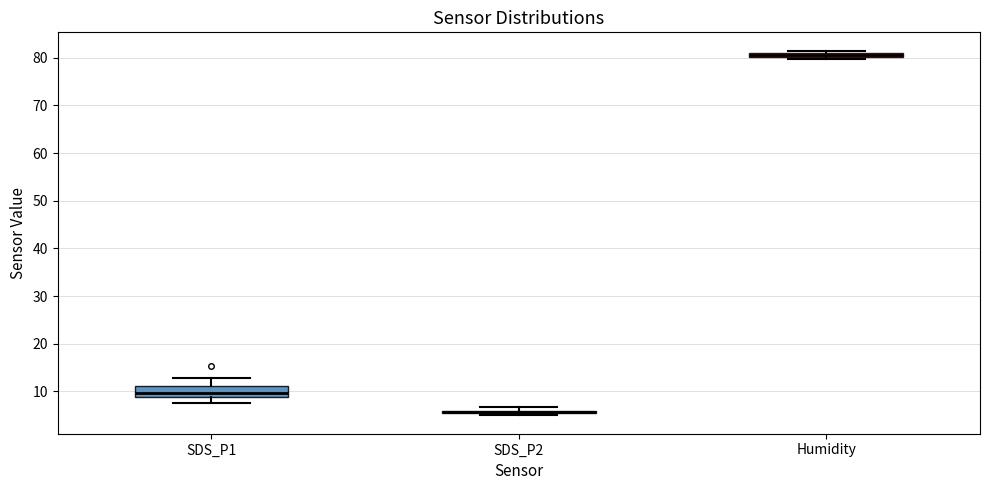

Where is the upper edge of the box for Humidity on the y-axis? The values are not printed on the chart, so give them approximately, as read against the axis.

81